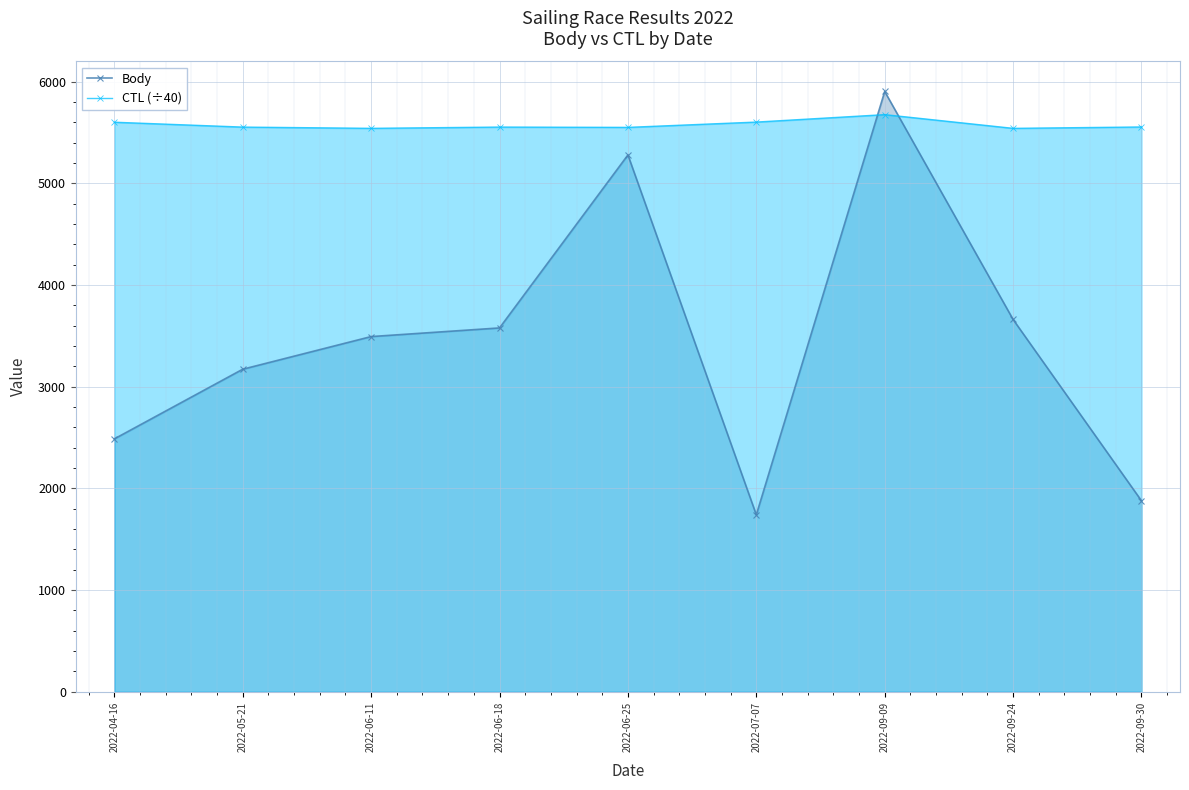

Is the value of CTL (÷40) at 2022-07-07 greater than the value of Body at 2022-07-07?

Yes